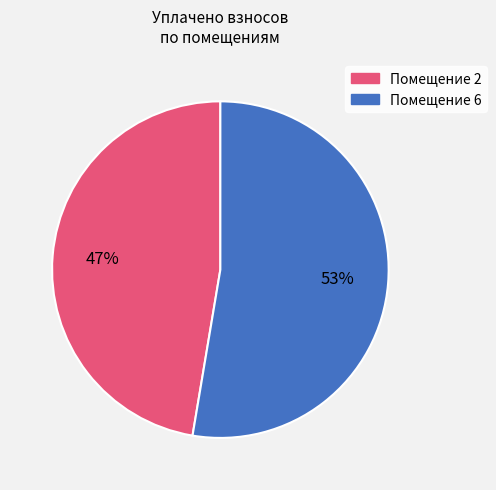

Does any single category account for the majority?

Yes